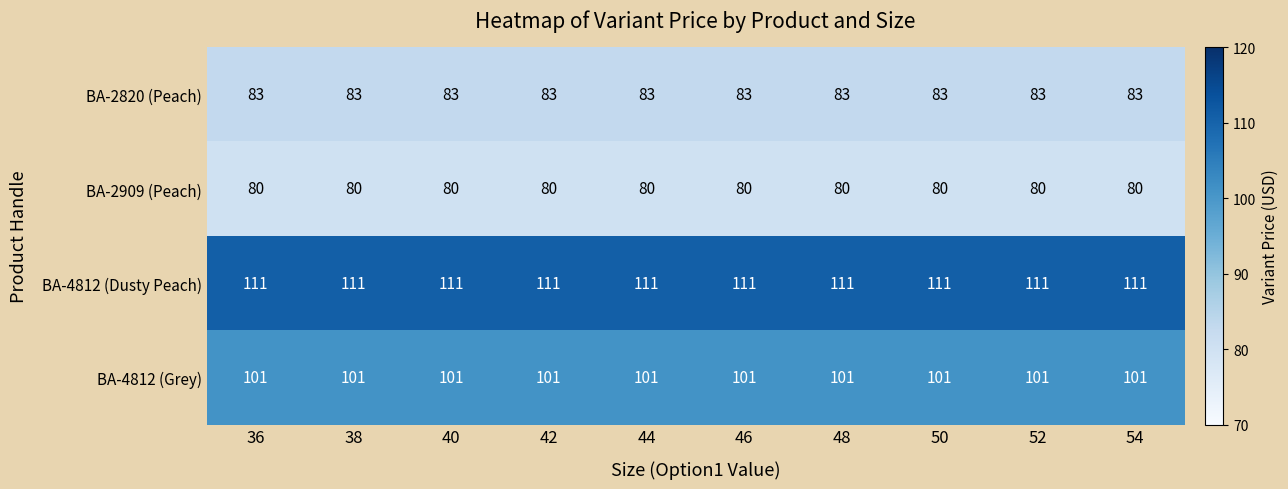

The BA-4812 (Grey) series shows 39 at 40. True or false?

False